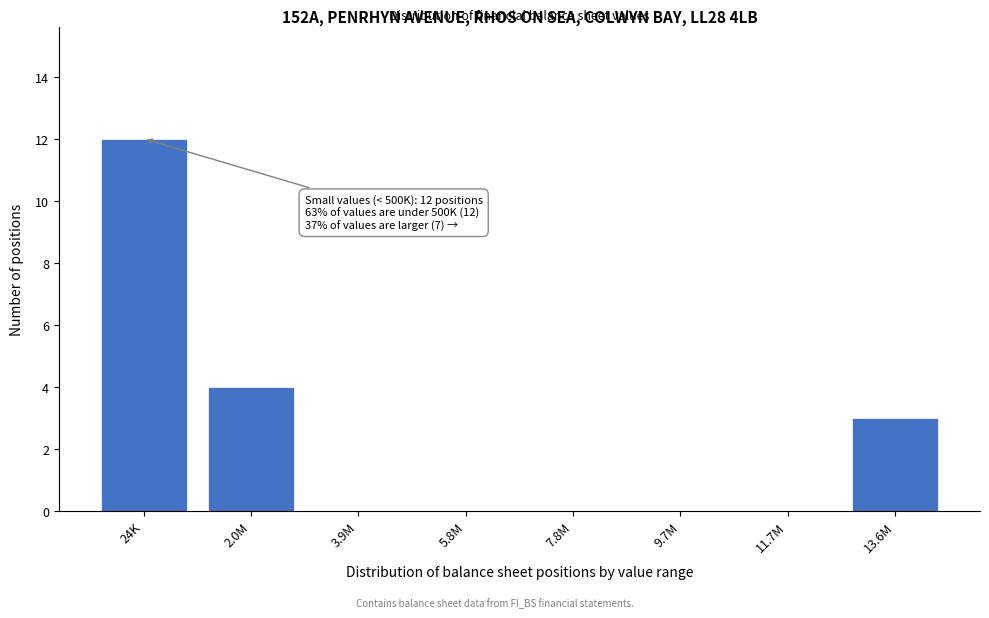

Reading left to right, transcribe all the data shown in this chart.

24K=12	2.0M=4	3.9M=0	5.8M=0	7.8M=0	9.7M=0	11.7M=0	13.6M=3